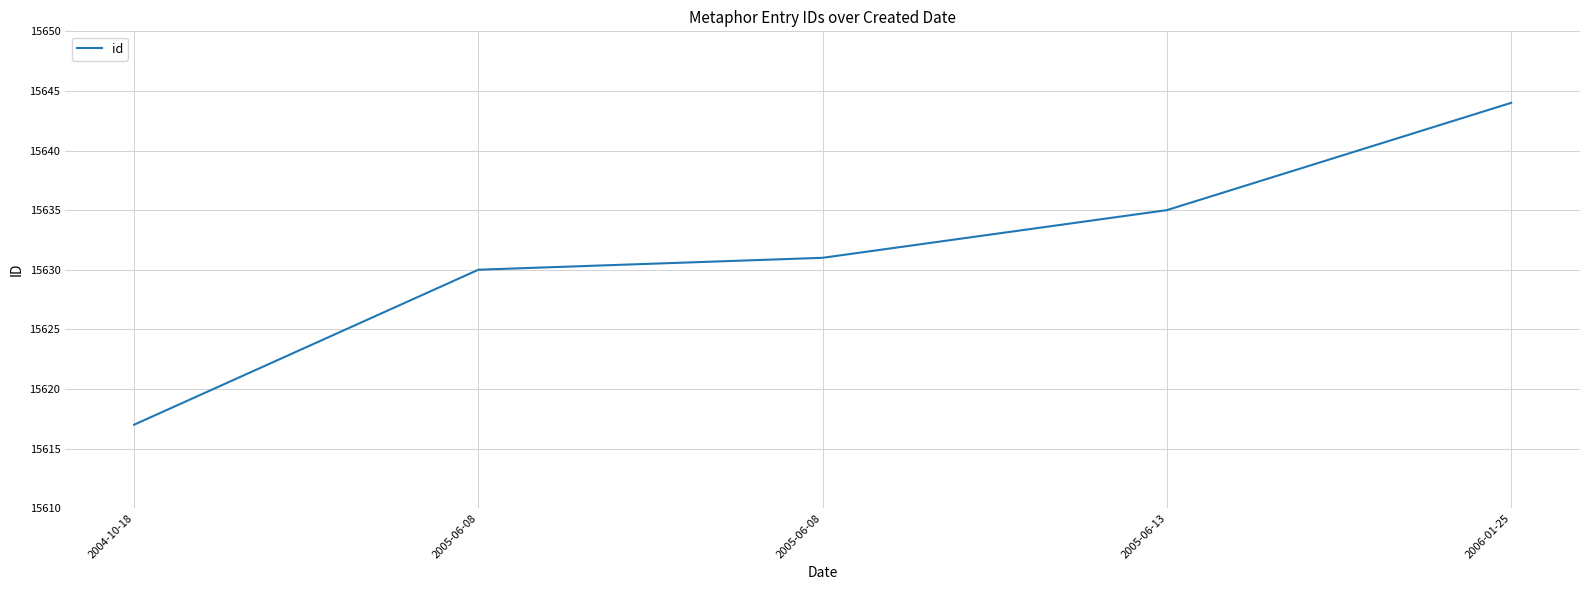

Approximately how many times larger is the value at 2005-06-08 compared to 2004-10-18?

1.0